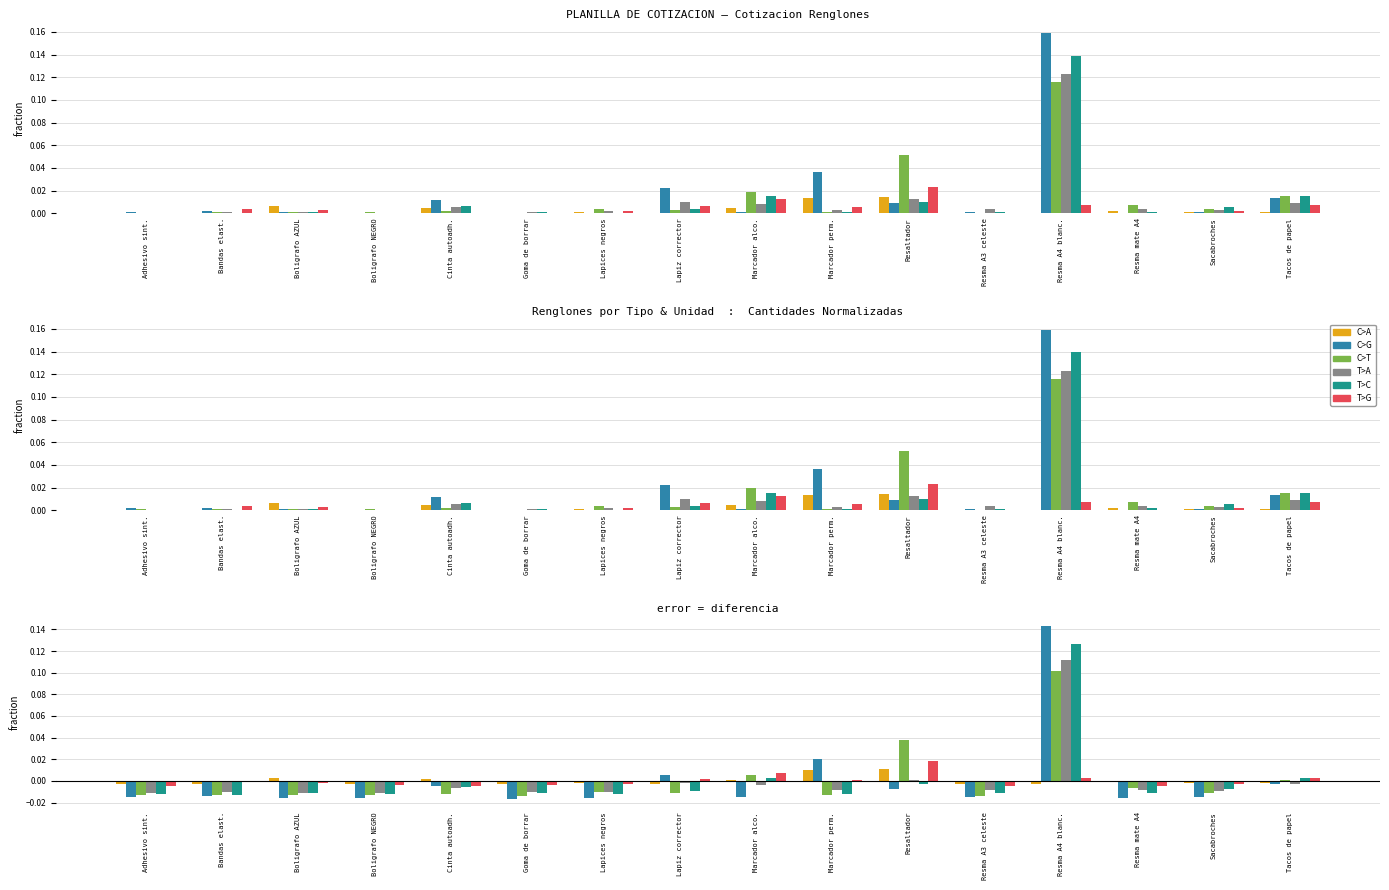

How many values in the C>G series are below 0?

13